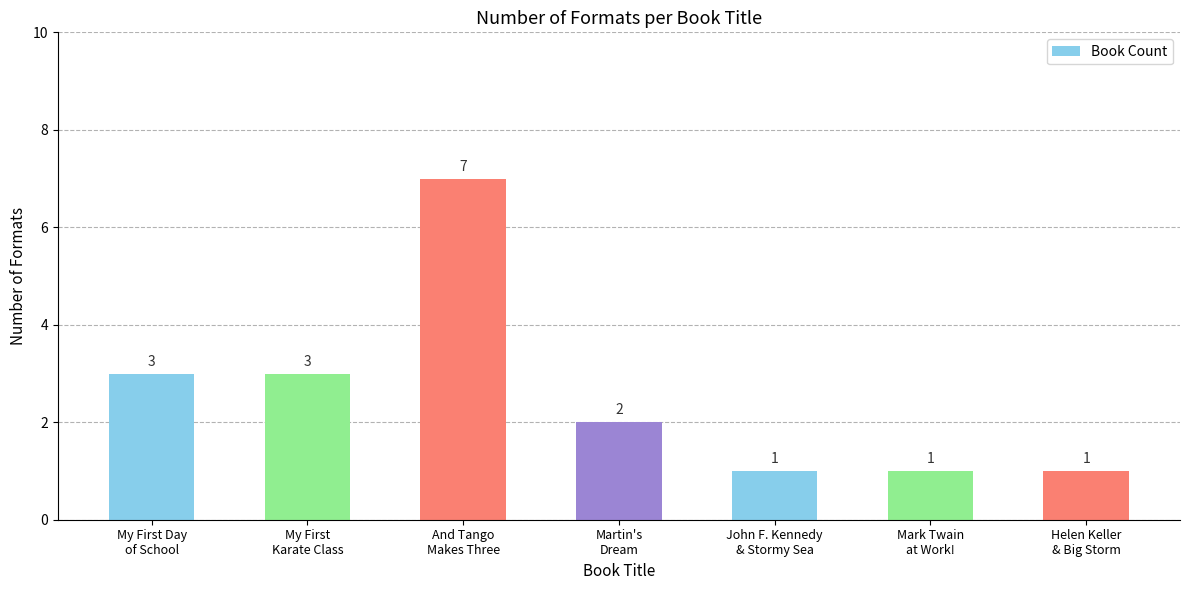

What value does the data have at Helen Keller
& Big Storm?

1